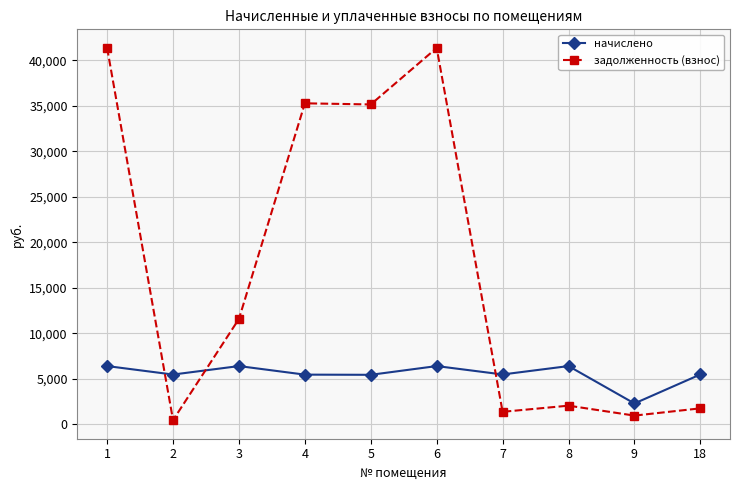

How many data points does each series have?

10